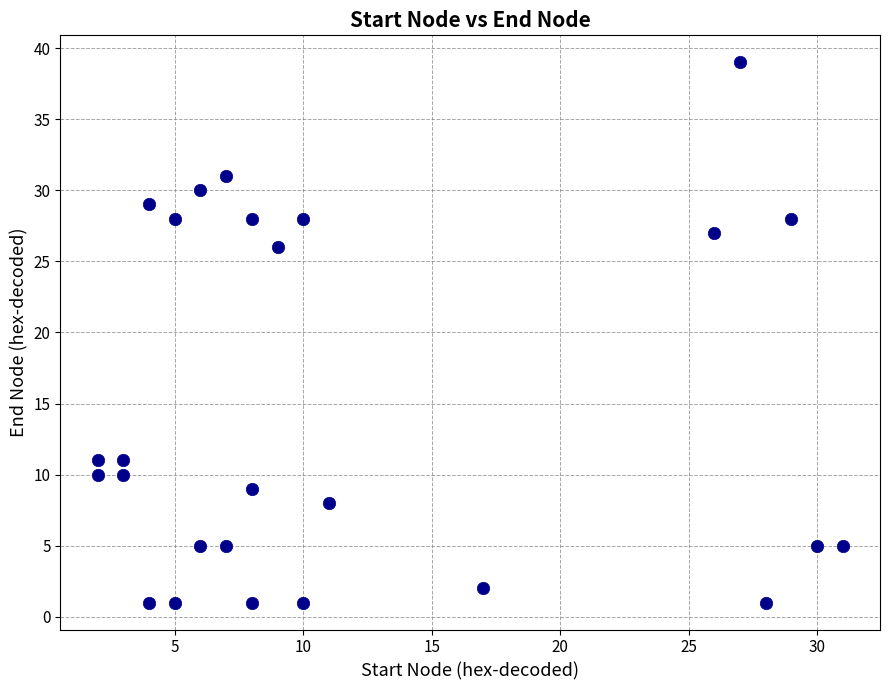

What Y value in the scatter plot is closest to 20?

26